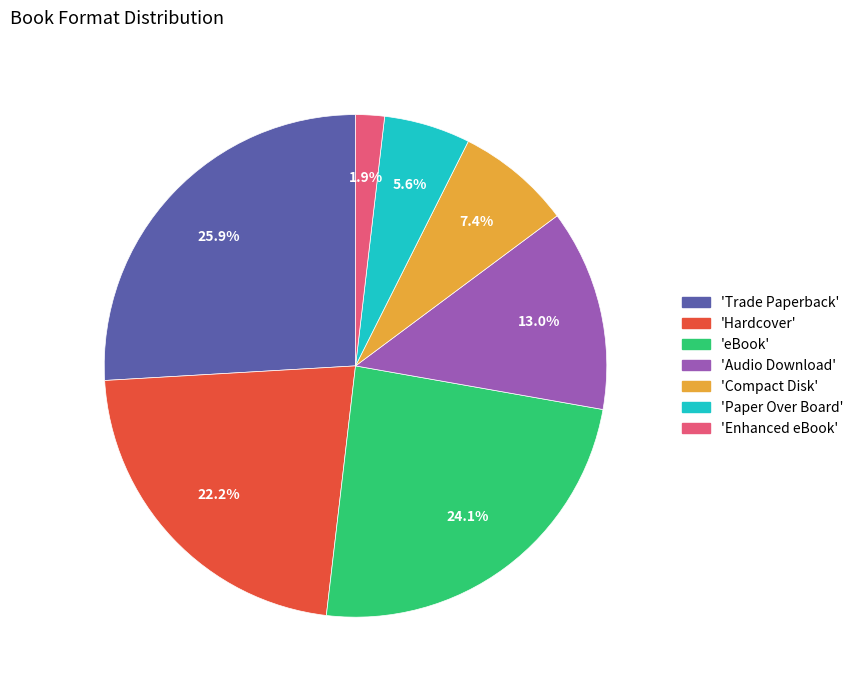

Between 'eBook' and 'Hardcover', which is larger?

'eBook'